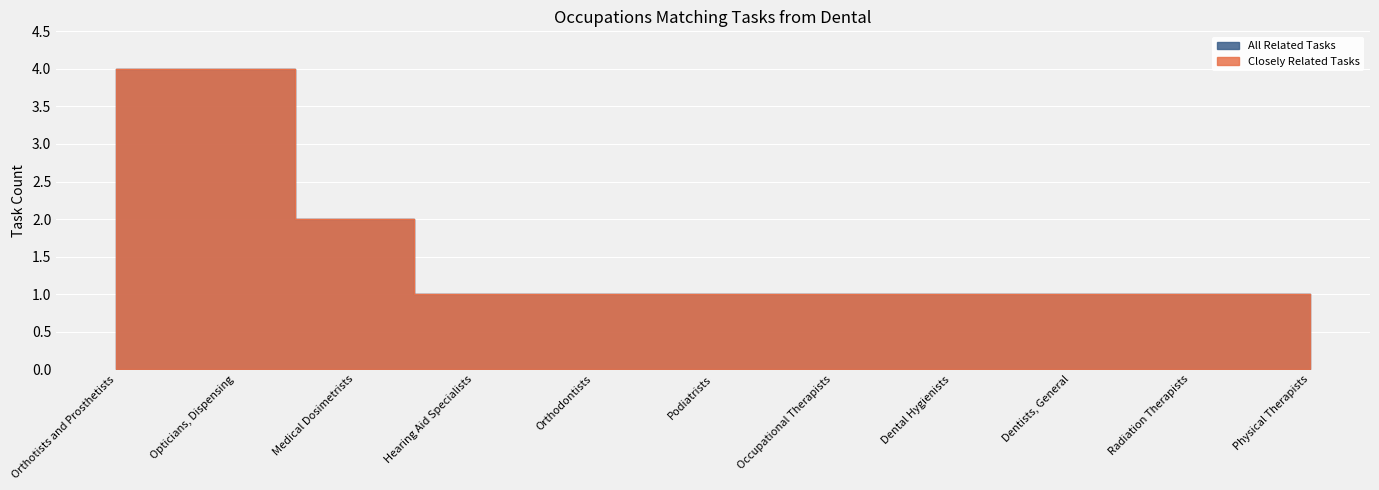

Between Hearing Aid Specialists and Orthodontists, which series saw the biggest shift?

Closely Related Tasks